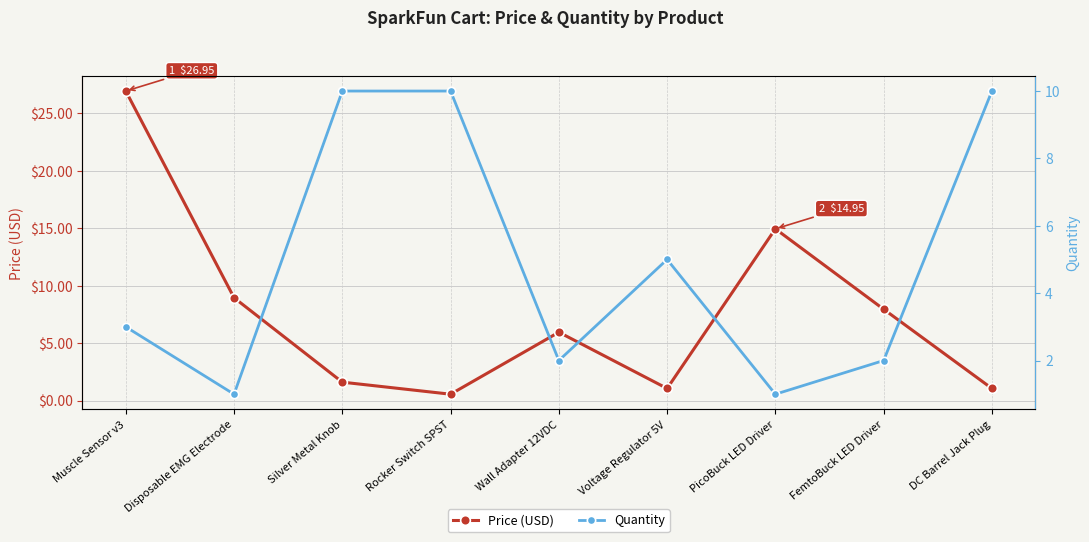

What is the sum of the Price (USD) values at FemtoBuck LED Driver and Muscle Sensor v3?

34.9